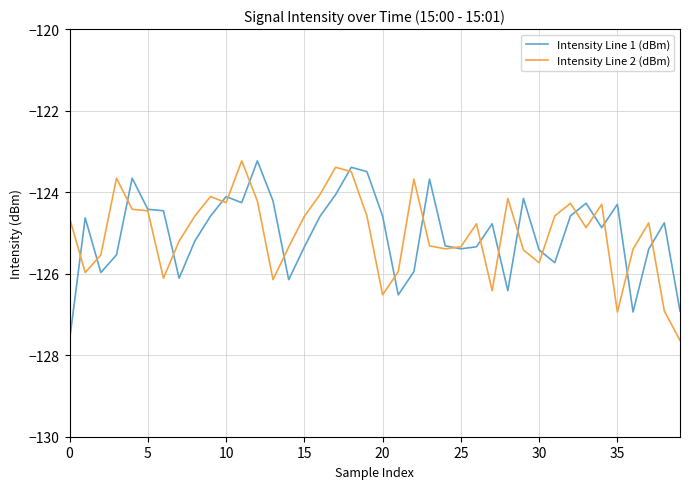

What is the maximum value shown in the chart?

-123.2